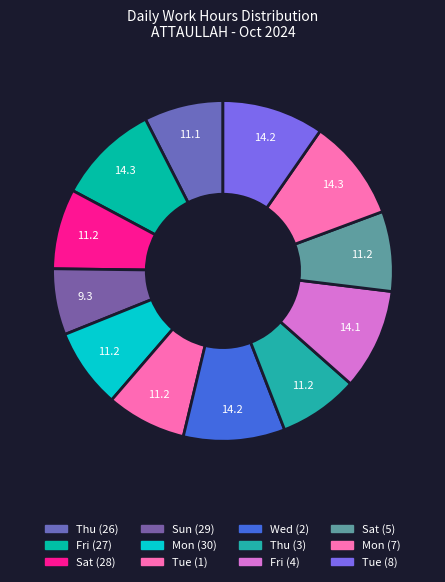

What percentage is NOT represented by Wed (2)?

90.4%